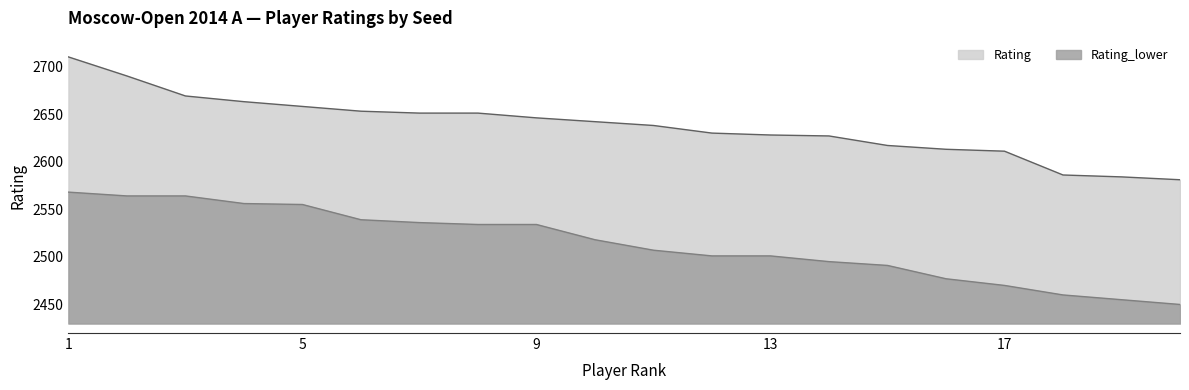

True or false: Rating_lower has a value of 2534 at 8.

True